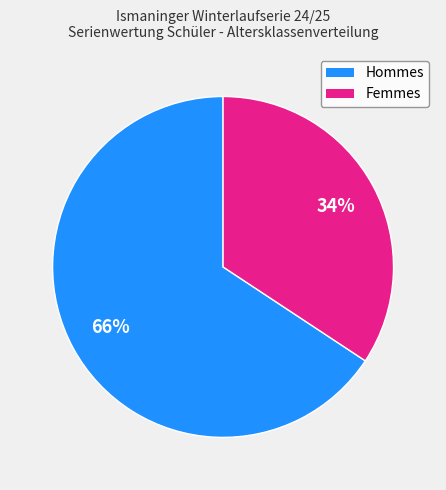

Is there any slice that represents more than half of the pie?

Yes